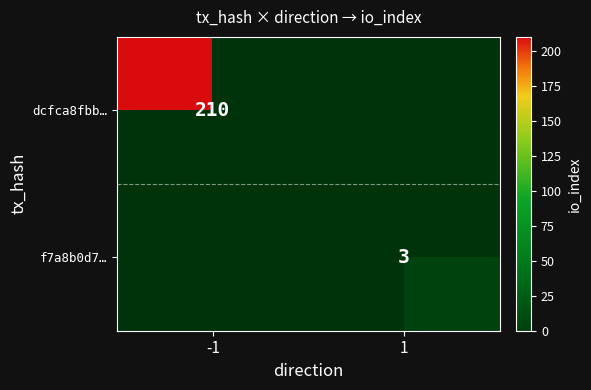

At how many categories does at least one series exceed 37?

1